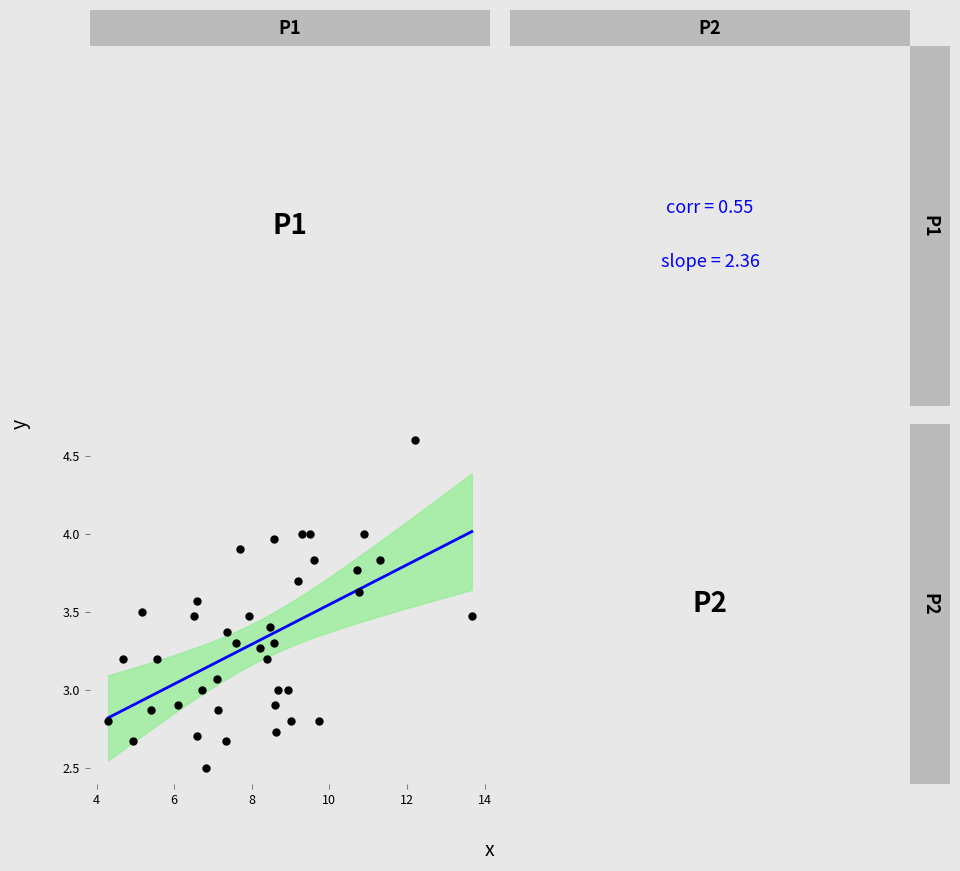

What is the range of X values (max minus min)?

9.4